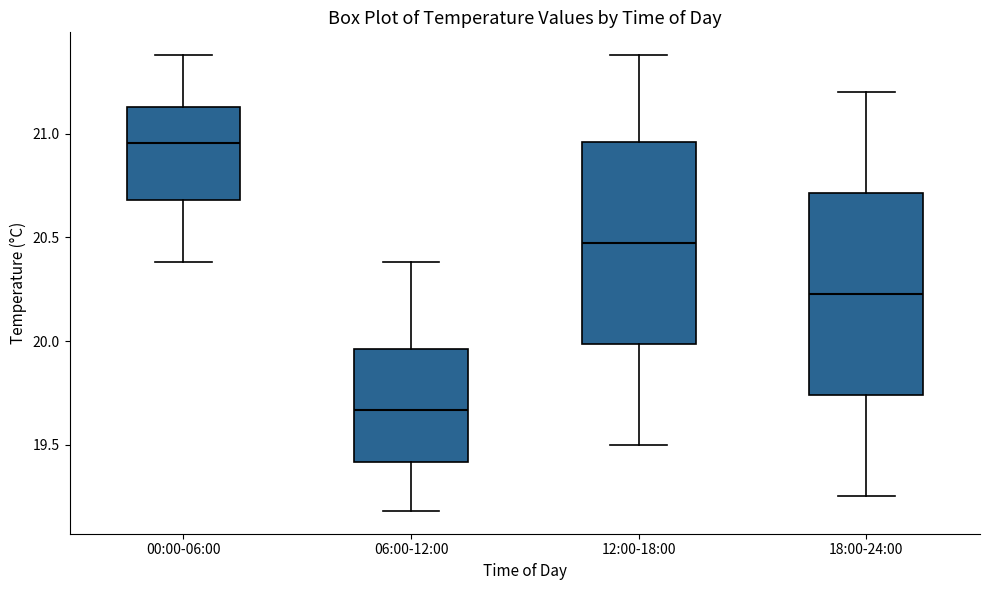

Reading left to right, read every box against the y-axis: the position of its median line, the range the box covers, and the ends of its whiskers. The values are not printed on the chart, so give them approximately, as read against the axis.

00:00-06:00: median 20.95, box 20.70 to 21.15, whiskers 20.40 to 21.40
06:00-12:00: median 19.65, box 19.40 to 19.95, whiskers 19.20 to 20.40
12:00-18:00: median 20.50, box 20.00 to 20.95, whiskers 19.50 to 21.40
18:00-24:00: median 20.25, box 19.75 to 20.70, whiskers 19.25 to 21.20